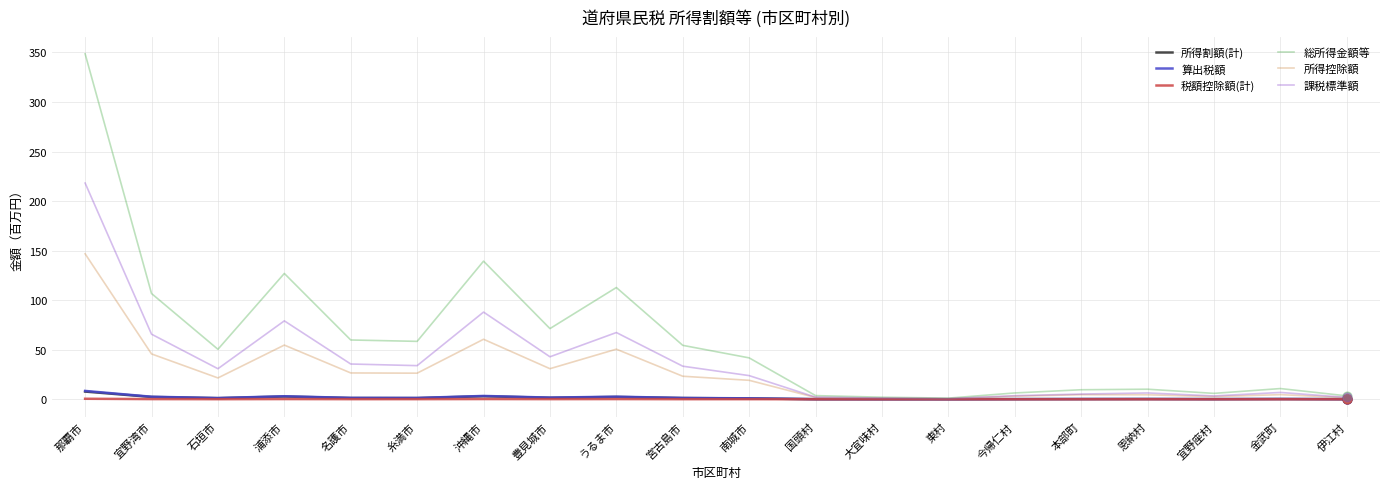

What are all the series names shown in the legend?

所得割額(計), 算出税額, 税額控除額(計), 総所得金額等, 所得控除額, 課税標準額